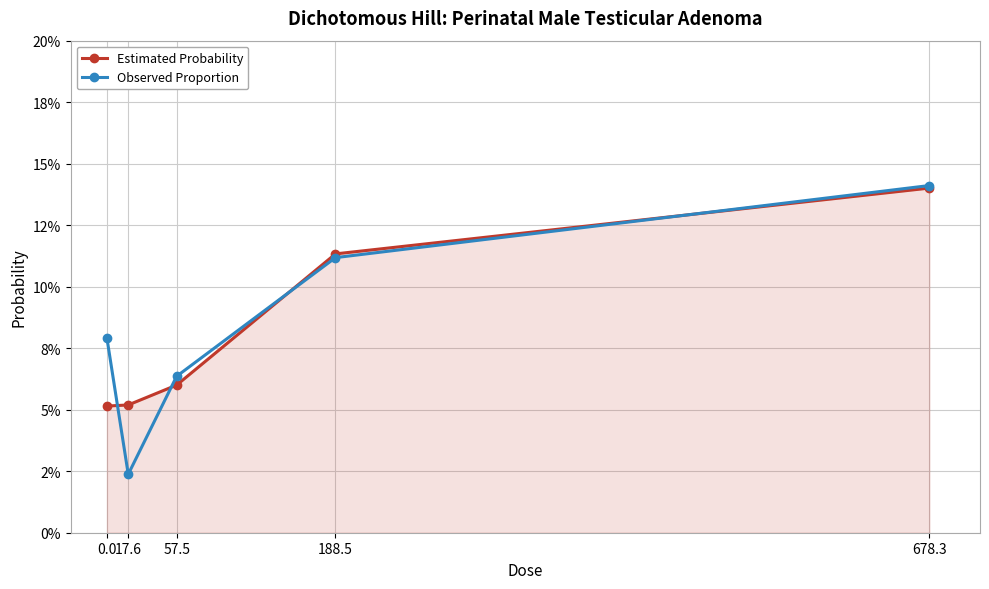

Which series ends up on top after the final intersection of Estimated Probability and Observed Proportion?

Observed Proportion